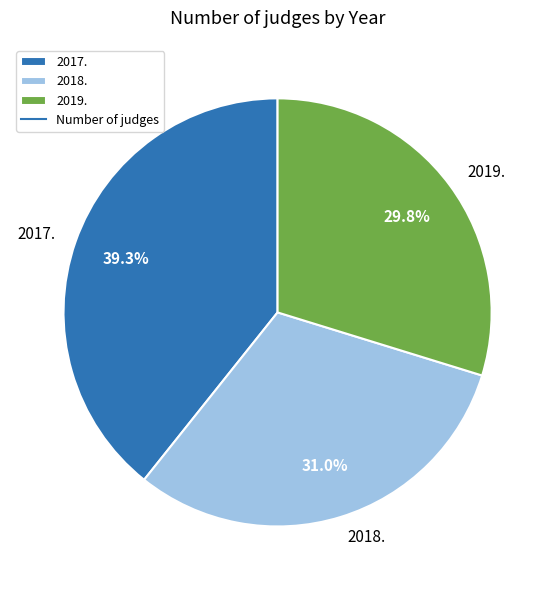

What is the smallest slice in the pie chart?

2019.